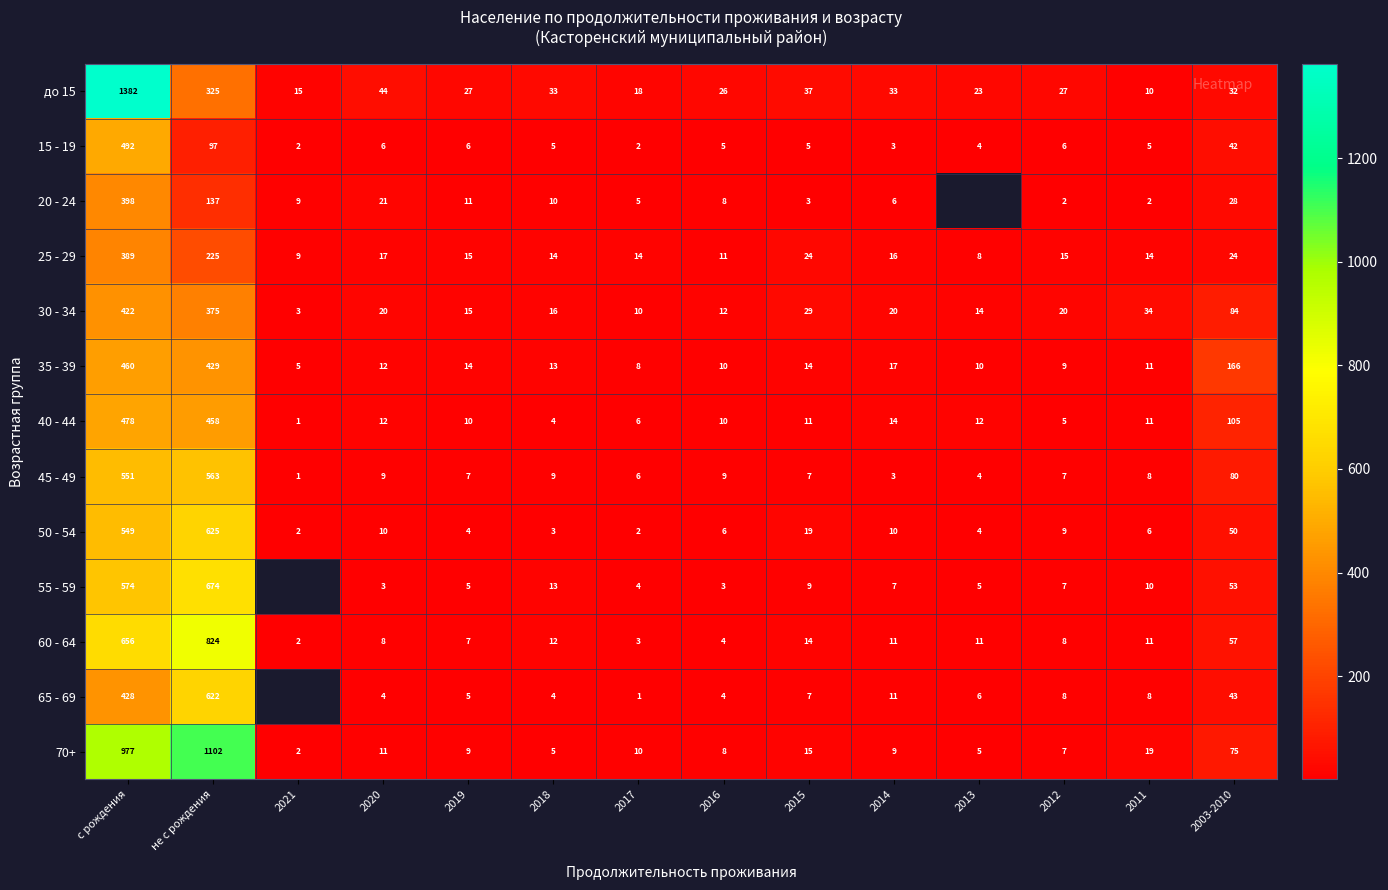

The value of 65 - 69 at 2018 is 4. True or false?

True